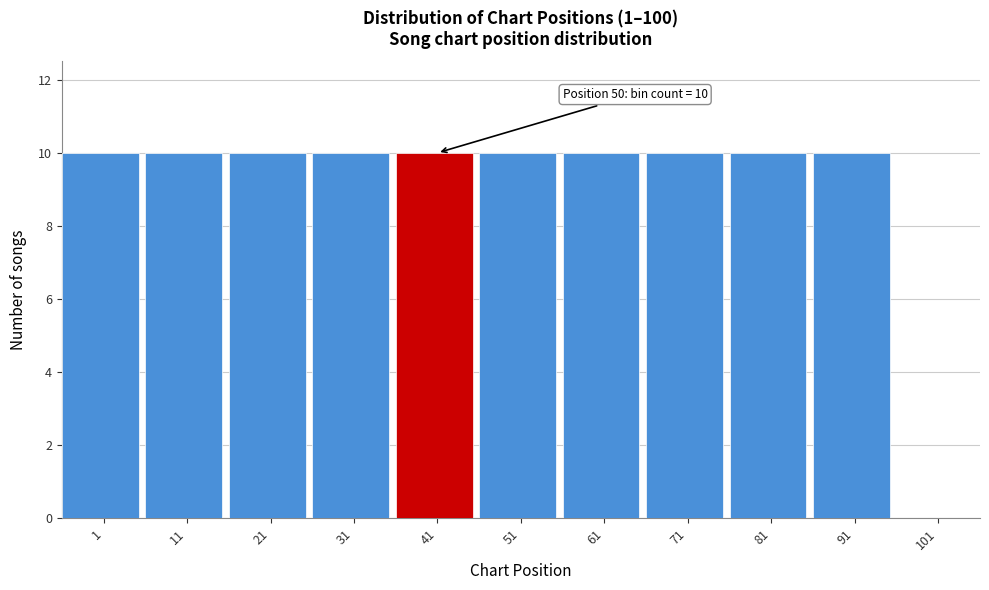

Reading left to right, extract all data points from this chart.

1=10	11=10	21=10	31=10	41=10	51=10	61=10	71=10	81=10	91=10	101=0